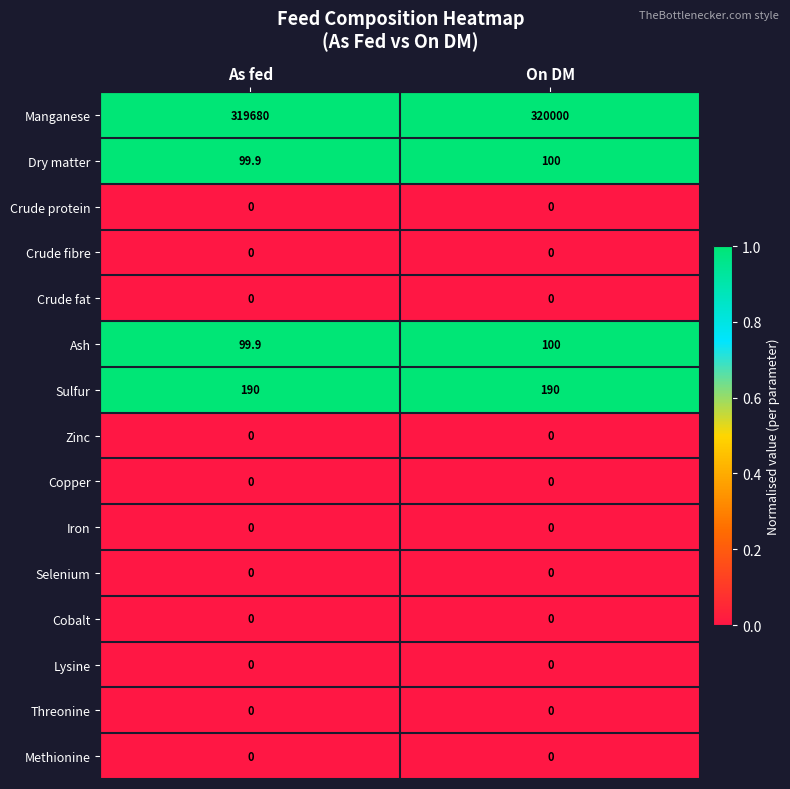

Which series changed the most between As fed and On DM?

Manganese